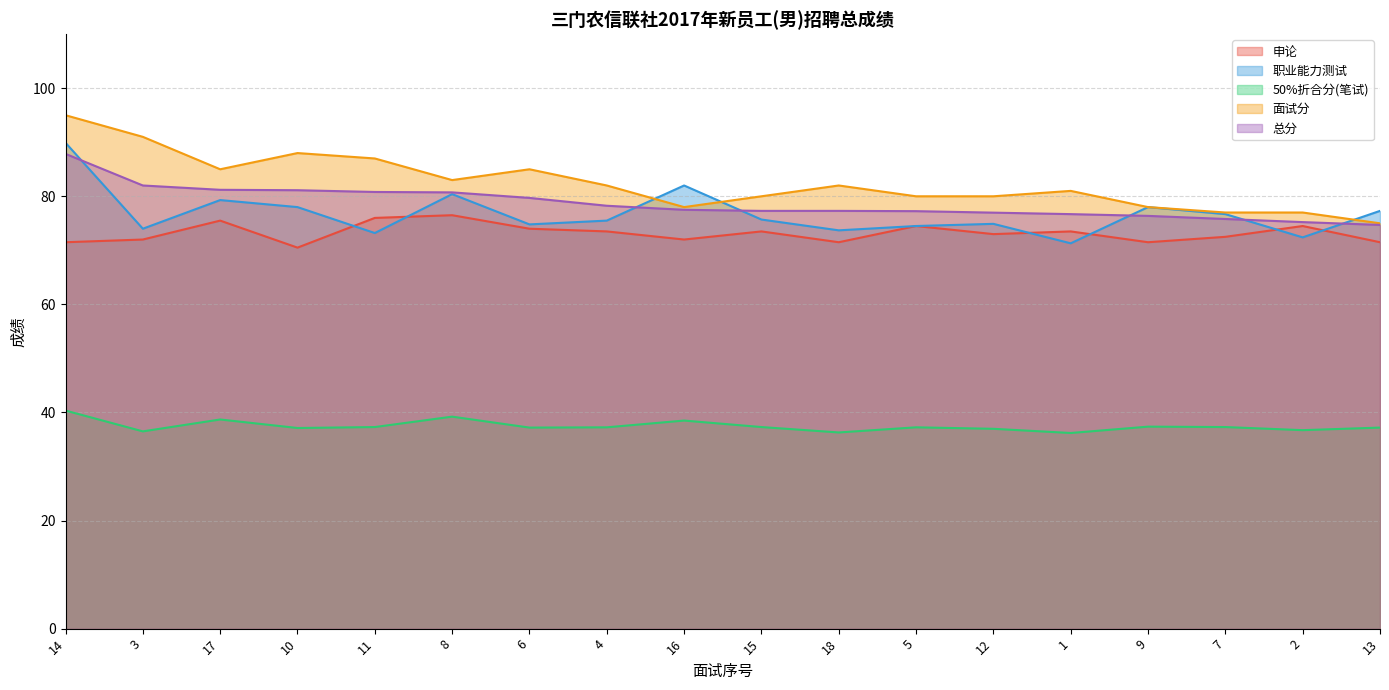

True or false: 50%折合分(笔试) and 职业能力测试 cross at least once.

False